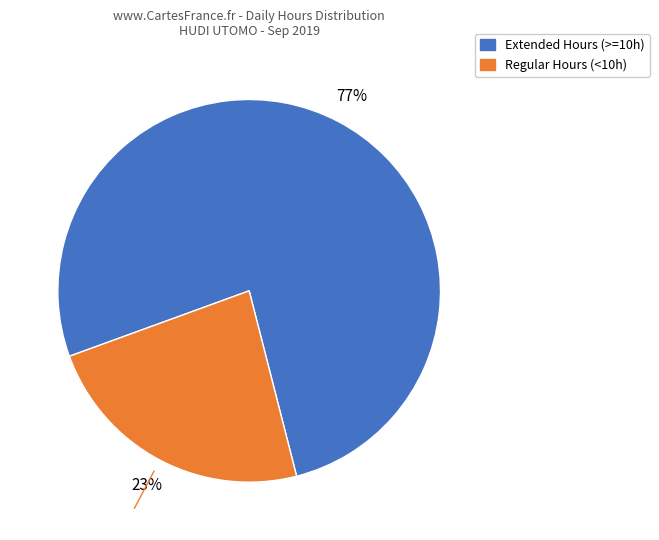

Does any single category account for the majority?

Yes